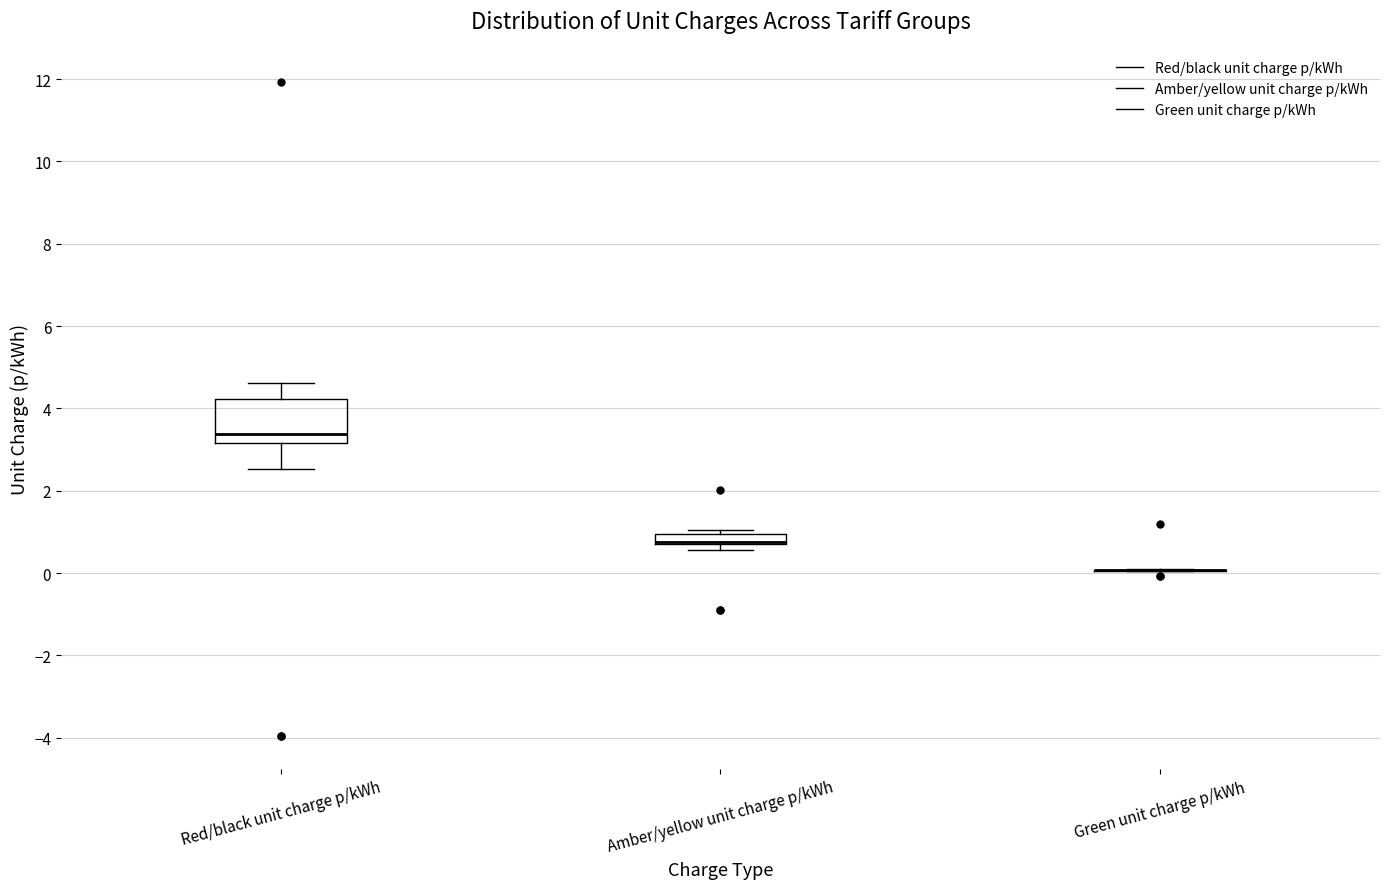

Comparing the boxes themselves (not the whiskers), which one is the tallest?

Red/black unit charge p/kWh